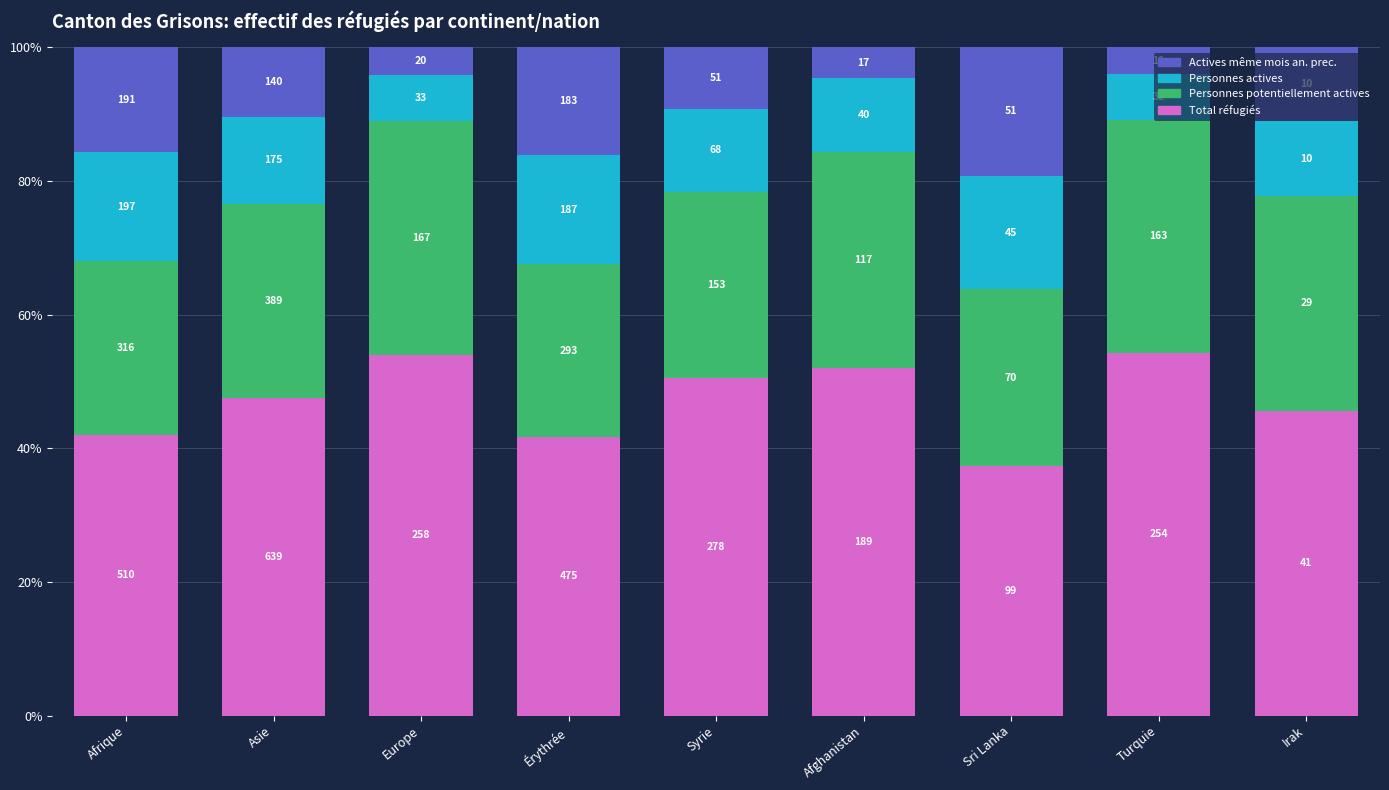

The value of Personnes actives at Érythrée is 16.4. True or false?

True